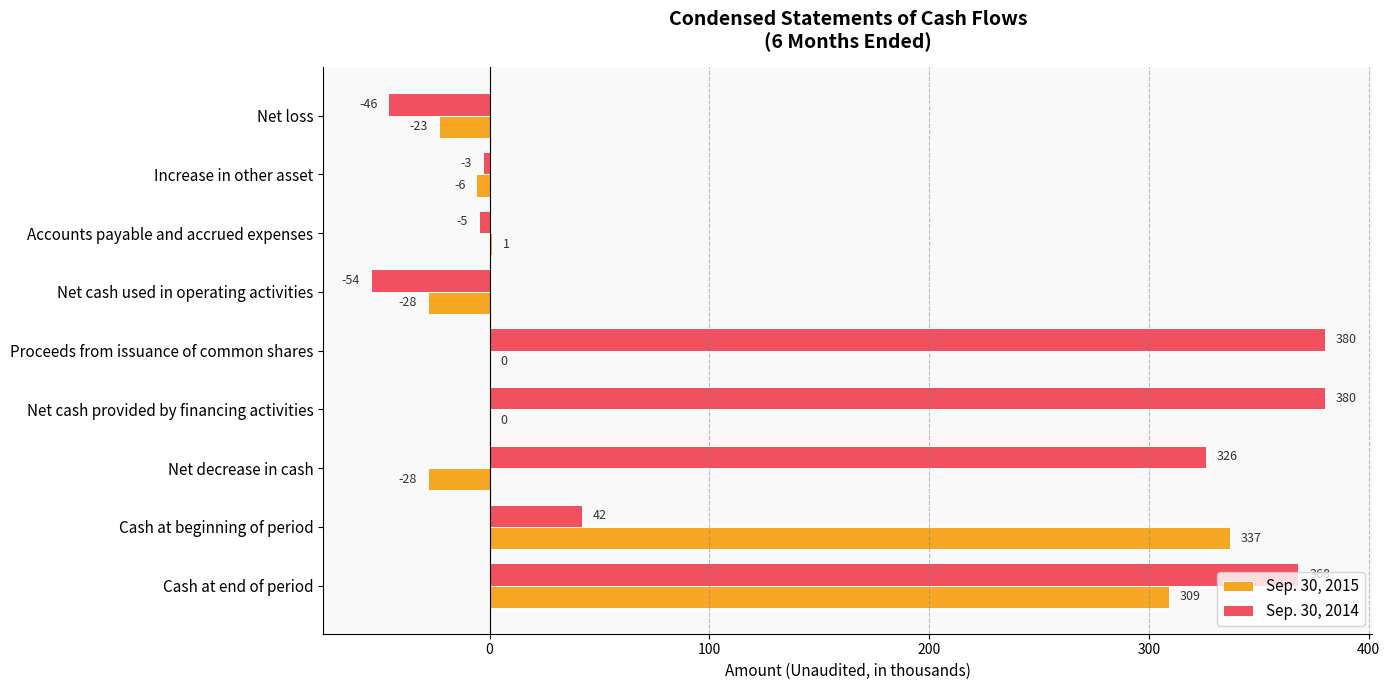

Read the Sep. 30, 2014 value at Net cash provided by financing activities, to the nearest 5.

380